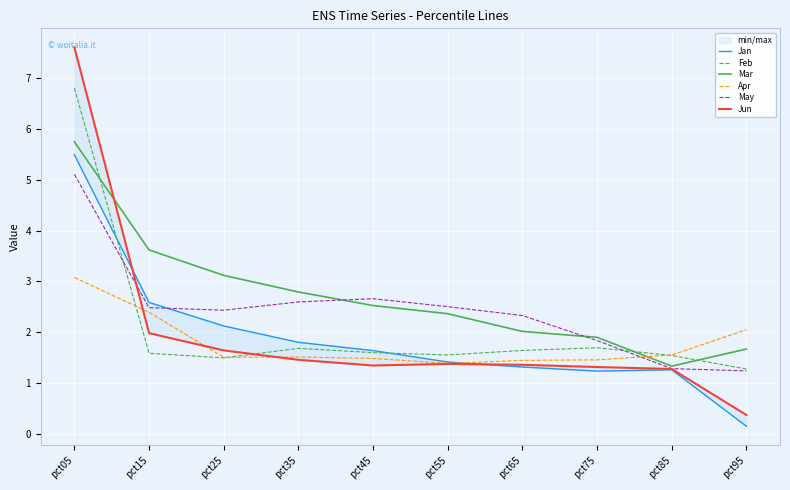

What is the approximate value of May at pct65?

2.3